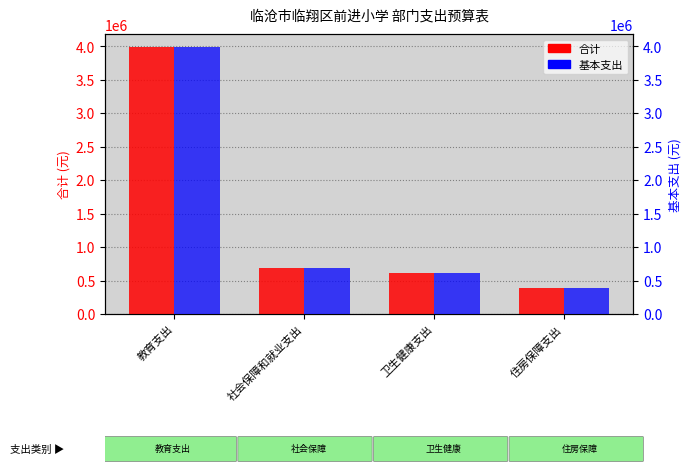

Which label corresponds to the largest value in the chart?

教育支出